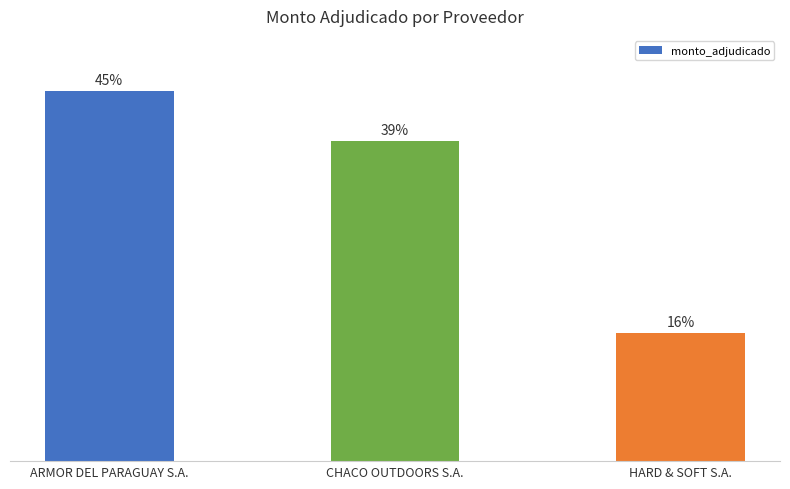

Are the bars horizontal?

No